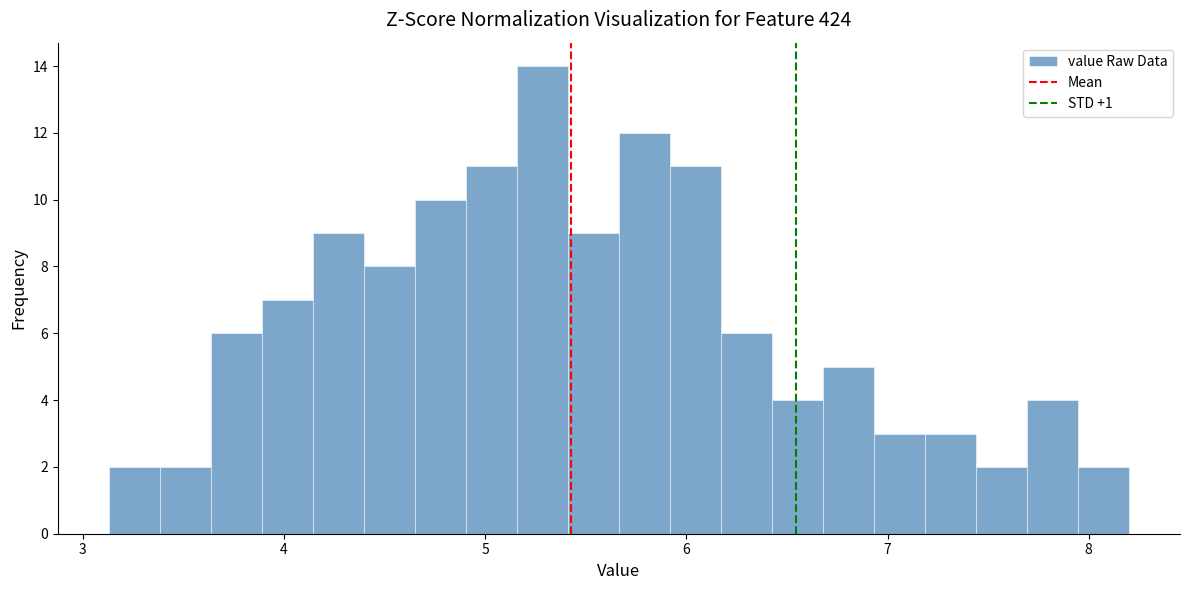

Around what value on the x-axis is the tallest bar? Give the approximate position of its centre, as read against the axis.

5.3